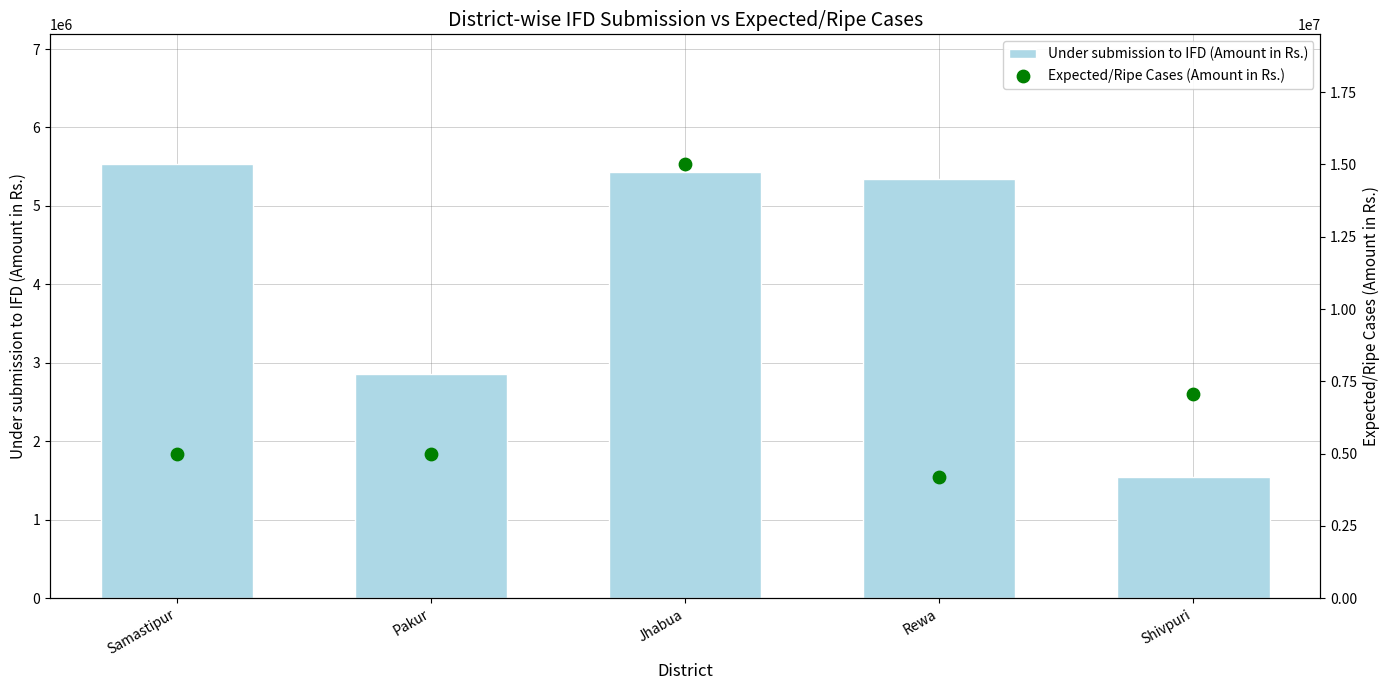

Is the value of Expected/Ripe Cases (Amount in Rs.) at Jhabua greater than the value of Under submission to IFD (Amount in Rs.) at Jhabua?

Yes